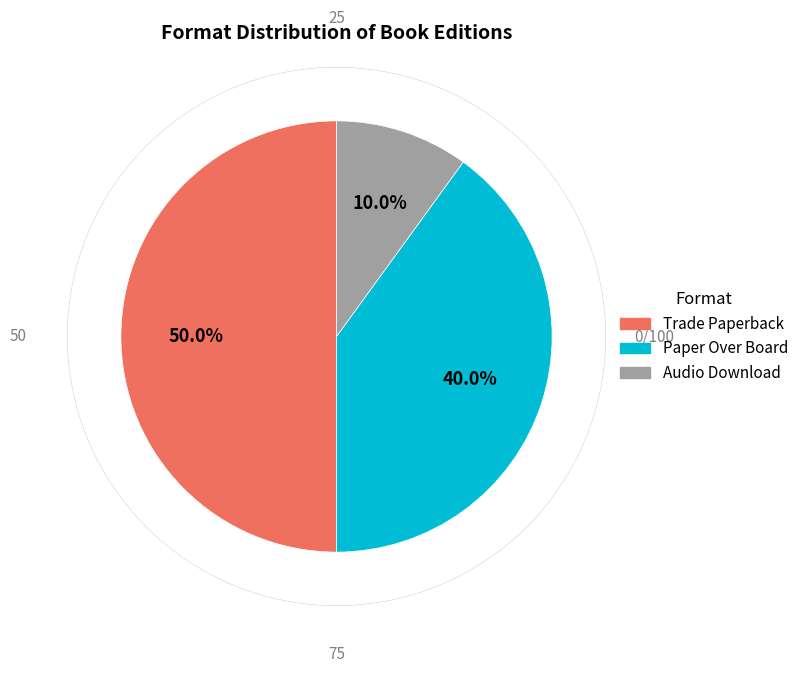

How many slices are in this pie chart?

3